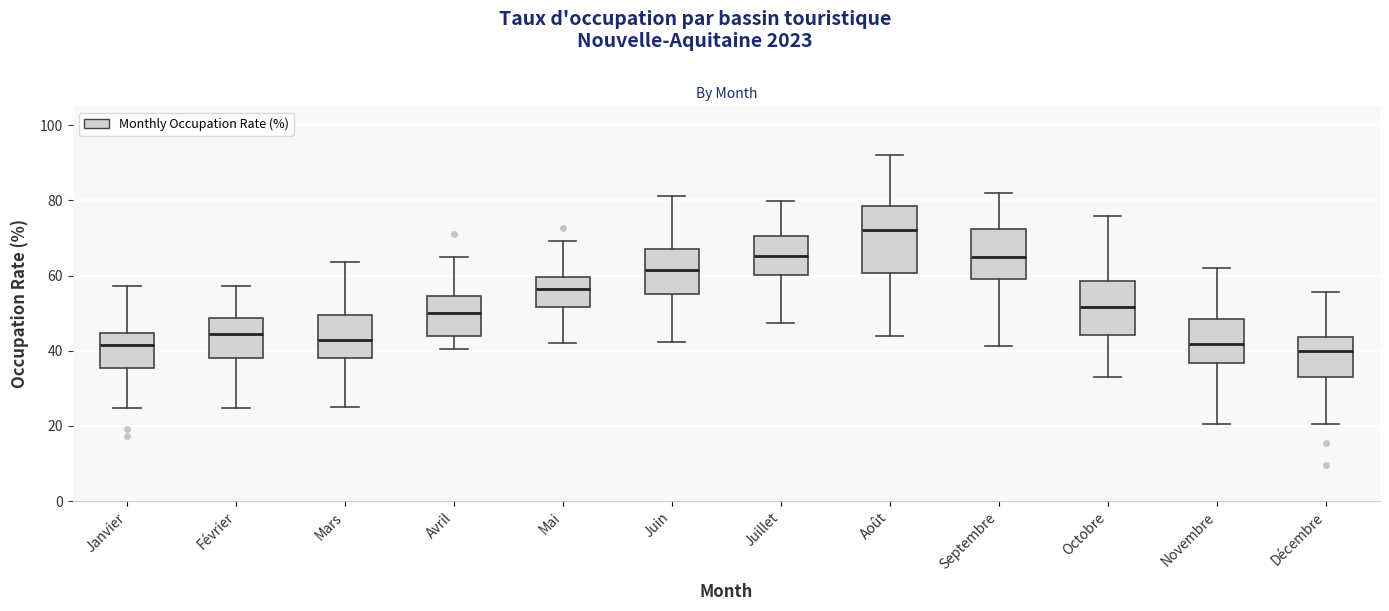

Reading left to right, read every box against the y-axis: the position of its median line, the range the box covers, and the ends of its whiskers. The values are not printed on the chart, so give them approximately, as read against the axis.

Janvier: median 42, box 36 to 44, whiskers 24 to 58
Février: median 44, box 38 to 48, whiskers 24 to 58
Mars: median 42, box 38 to 50, whiskers 26 to 64
Avril: median 50, box 44 to 54, whiskers 40 to 64
Mai: median 56, box 52 to 60, whiskers 42 to 70
Juin: median 62, box 56 to 66, whiskers 42 to 82
Juillet: median 66, box 60 to 70, whiskers 48 to 80
Août: median 72, box 60 to 78, whiskers 44 to 92
Septembre: median 64, box 60 to 72, whiskers 42 to 82
Octobre: median 52, box 44 to 58, whiskers 32 to 76
Novembre: median 42, box 36 to 48, whiskers 20 to 62
Décembre: median 40, box 32 to 44, whiskers 20 to 56